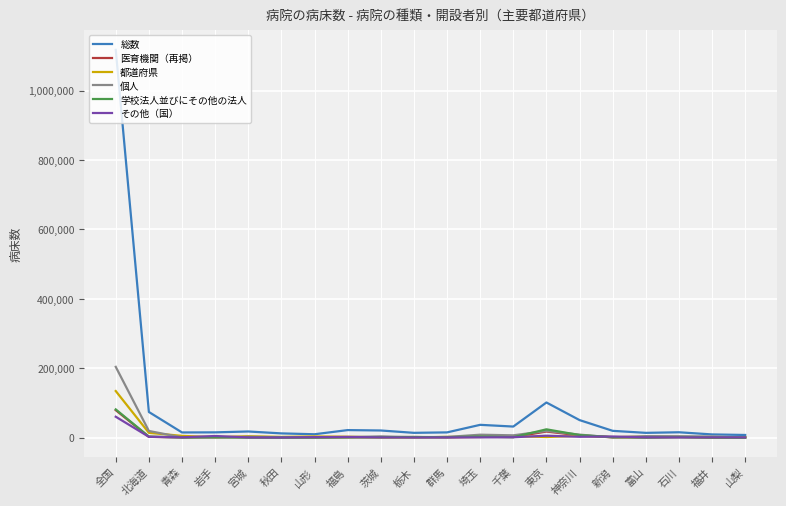

Which series changed the most between 全国 and 山梨?

総数